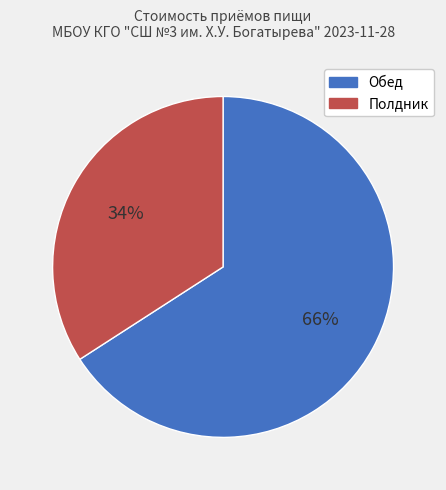

Rank the categories by value from highest to lowest.

Обед, Полдник